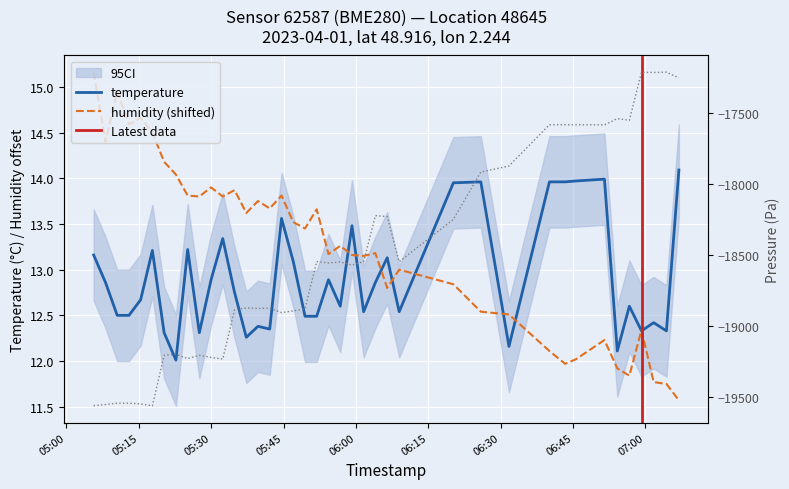

True or false: pressure and temperature intersect in this chart.

False